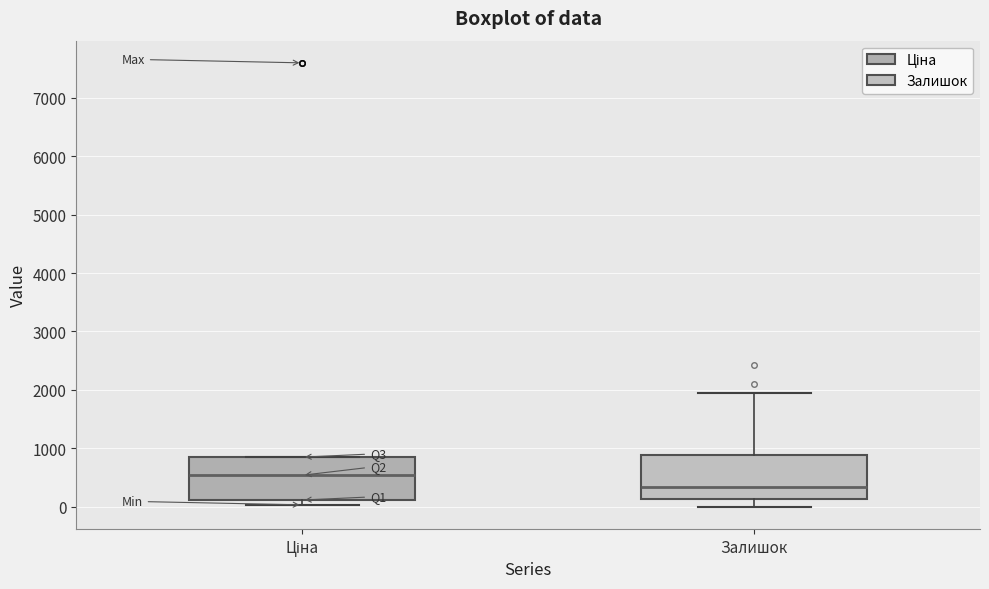

Which box's median line is the highest?

Ціна